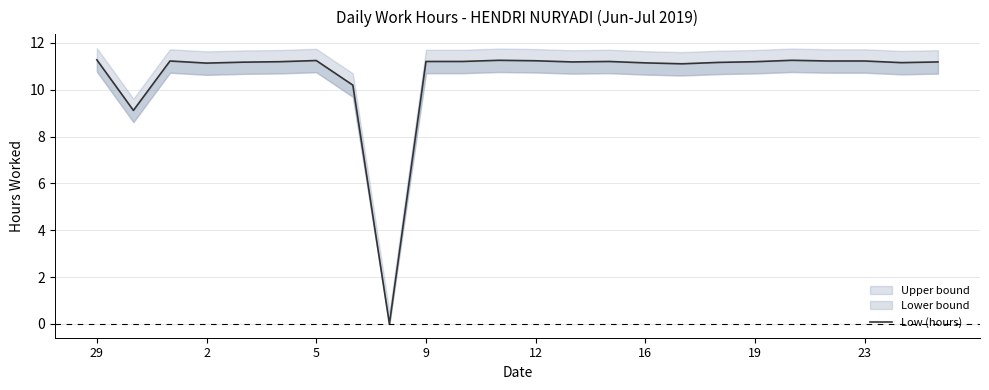

Is it true that the value at 5 is 5.1?

False